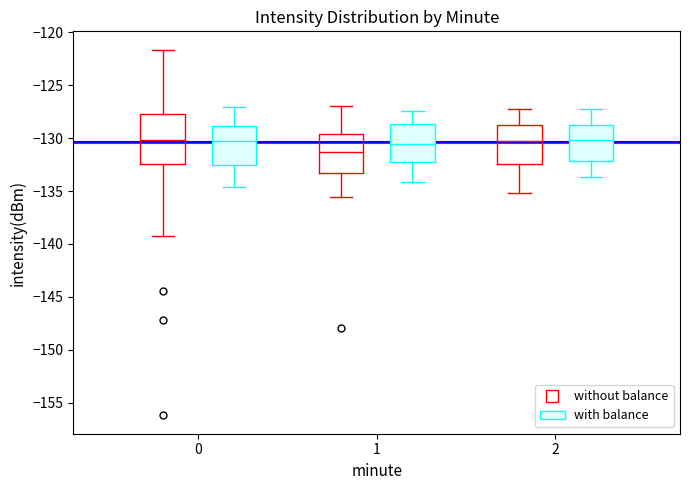

Reading left to right, transcribe this box plot: for each box, give where its median line is, the range the box spans, and where its two whiskers end, as read against the y-axis. The values are not printed on the chart, so give them approximately, as read against the axis.

0 (without balance): median -130.0, box -132.5 to -128.0, whiskers -139.5 to -121.5
0 (with balance): median -130.5, box -132.5 to -129.0, whiskers -134.5 to -127.0
1 (without balance): median -131.5, box -133.5 to -129.5, whiskers -135.5 to -127.0
1 (with balance): median -130.5, box -132.0 to -128.5, whiskers -134.0 to -127.5
2 (without balance): median -130.0, box -132.5 to -128.5, whiskers -135.0 to -127.5
2 (with balance): median -130.0, box -132.0 to -128.5, whiskers -133.5 to -127.5